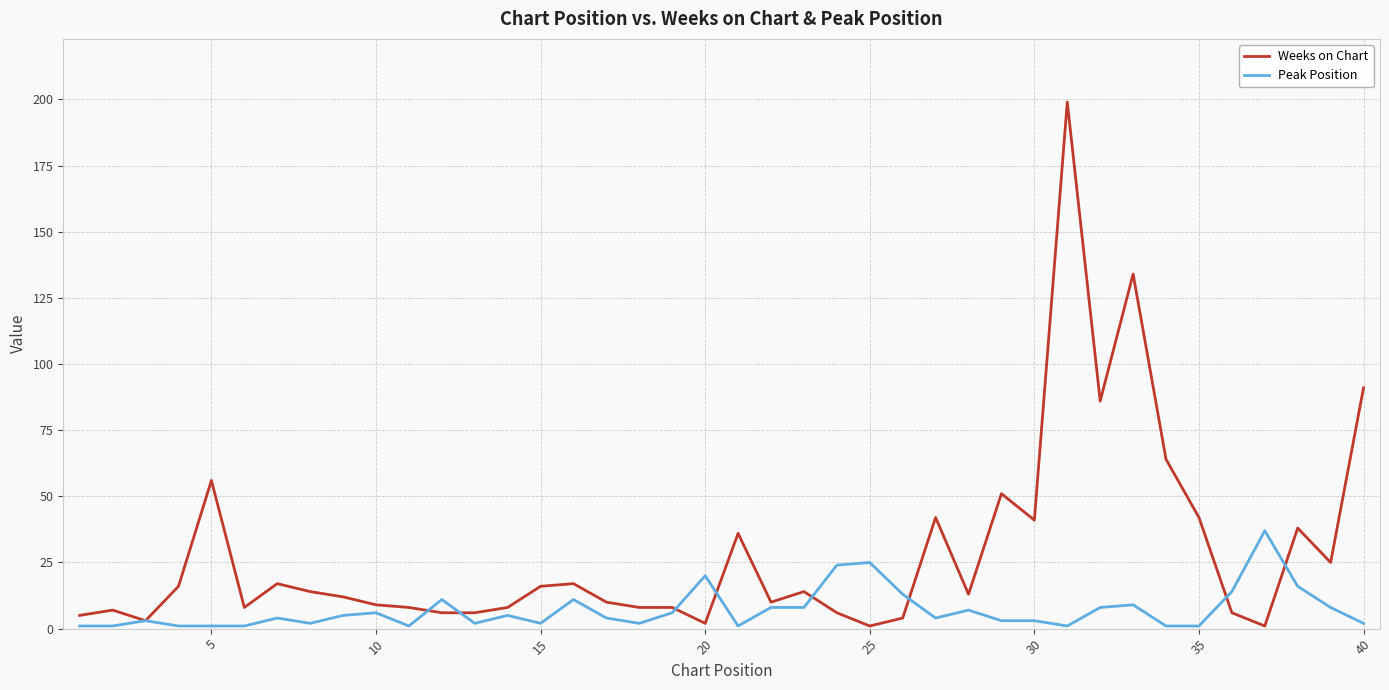

Reading left to right, extract all data points from this chart.

Weeks on Chart: 5	7	3	16	56	8	17	14	12	9	8	6	6	8	16	17	10	8	8	2	36	10	14	6	1	4	42	13	51	41	199	86	134	64	42	6	1	38	25	91
Peak Position: 1	1	3	1	1	1	4	2	5	6	1	11	2	5	2	11	4	2	6	20	1	8	8	24	25	13	4	7	3	3	1	8	9	1	1	14	37	16	8	2